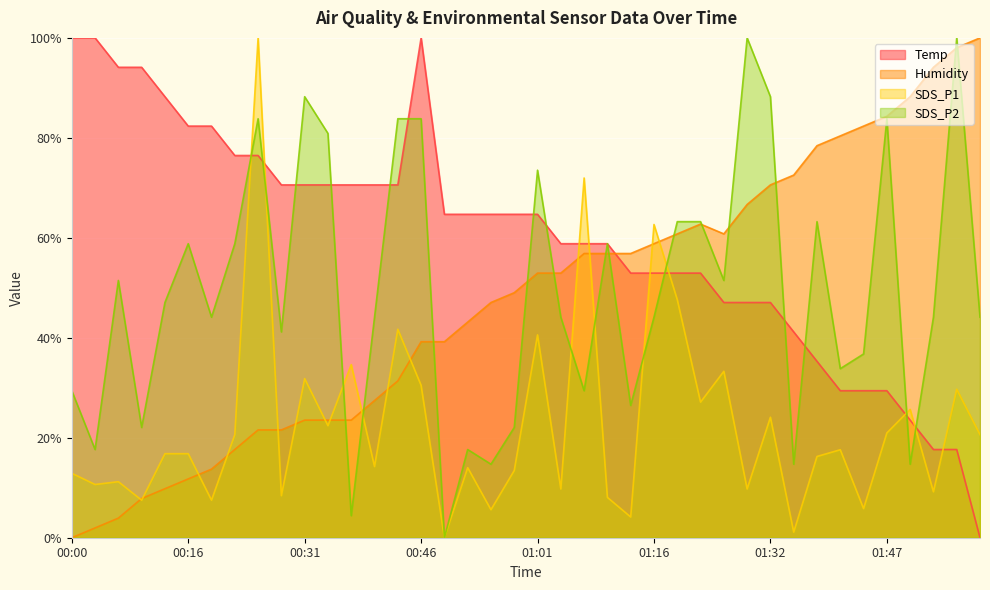

Between 00:13 and 01:59, which is larger?

00:13